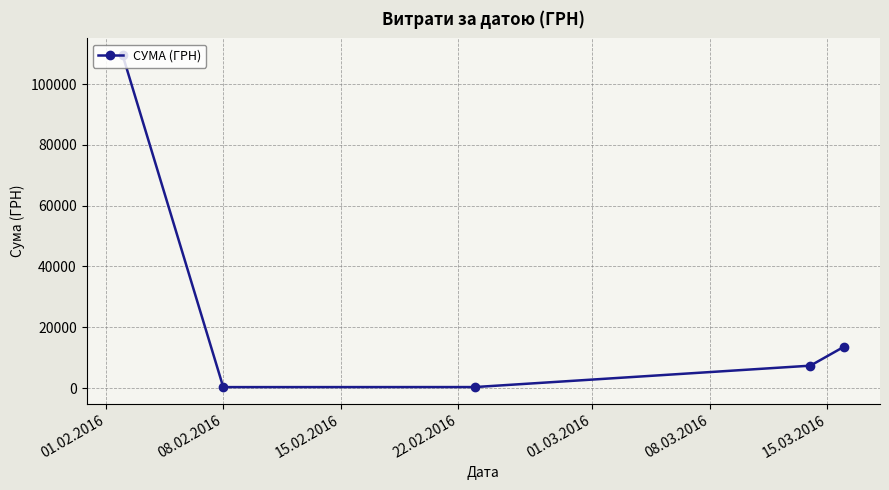

True or false: the data has more than 0 interior local peaks.

False